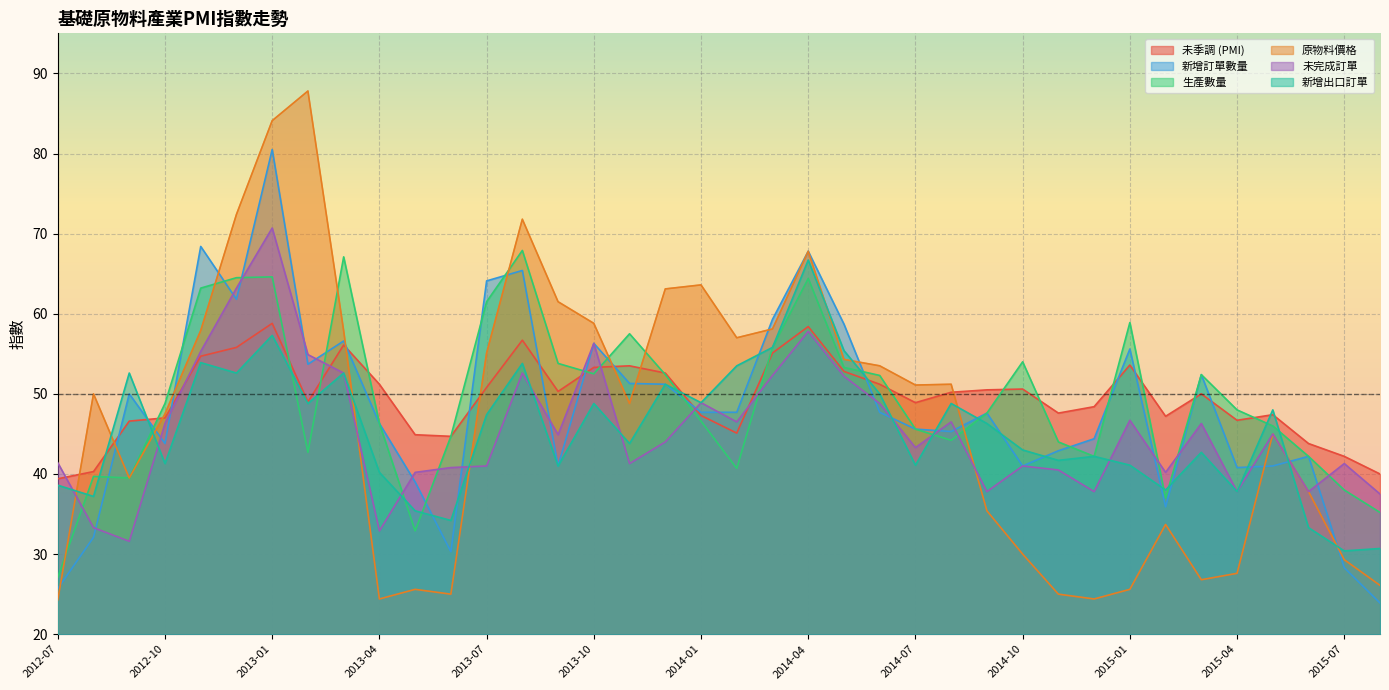

True or false: 新增訂單數量 has a value of 7.9 at 2013-06.

False